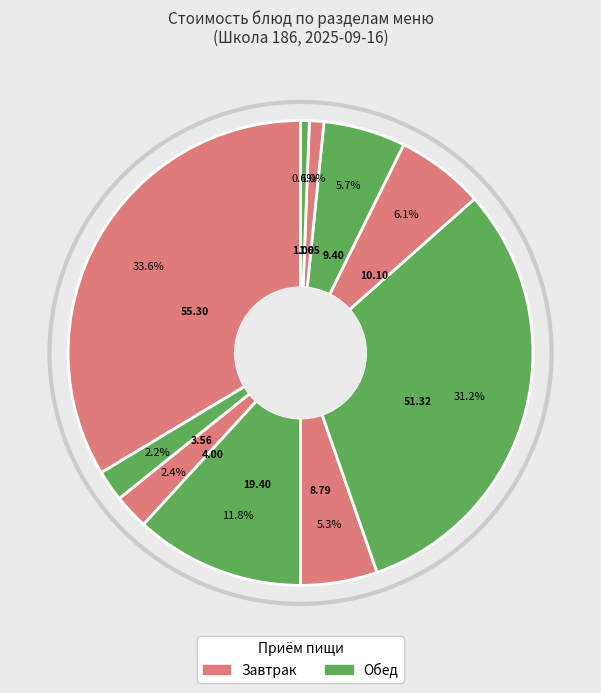

How many slices are in this pie chart?

10